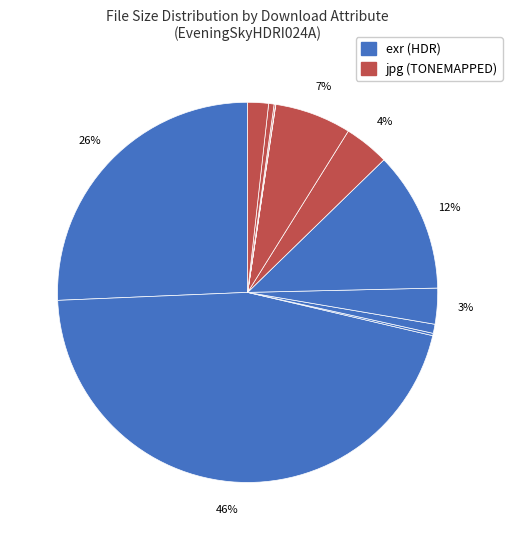

What is the smallest slice in the pie chart?

1K-TONEMAPPED